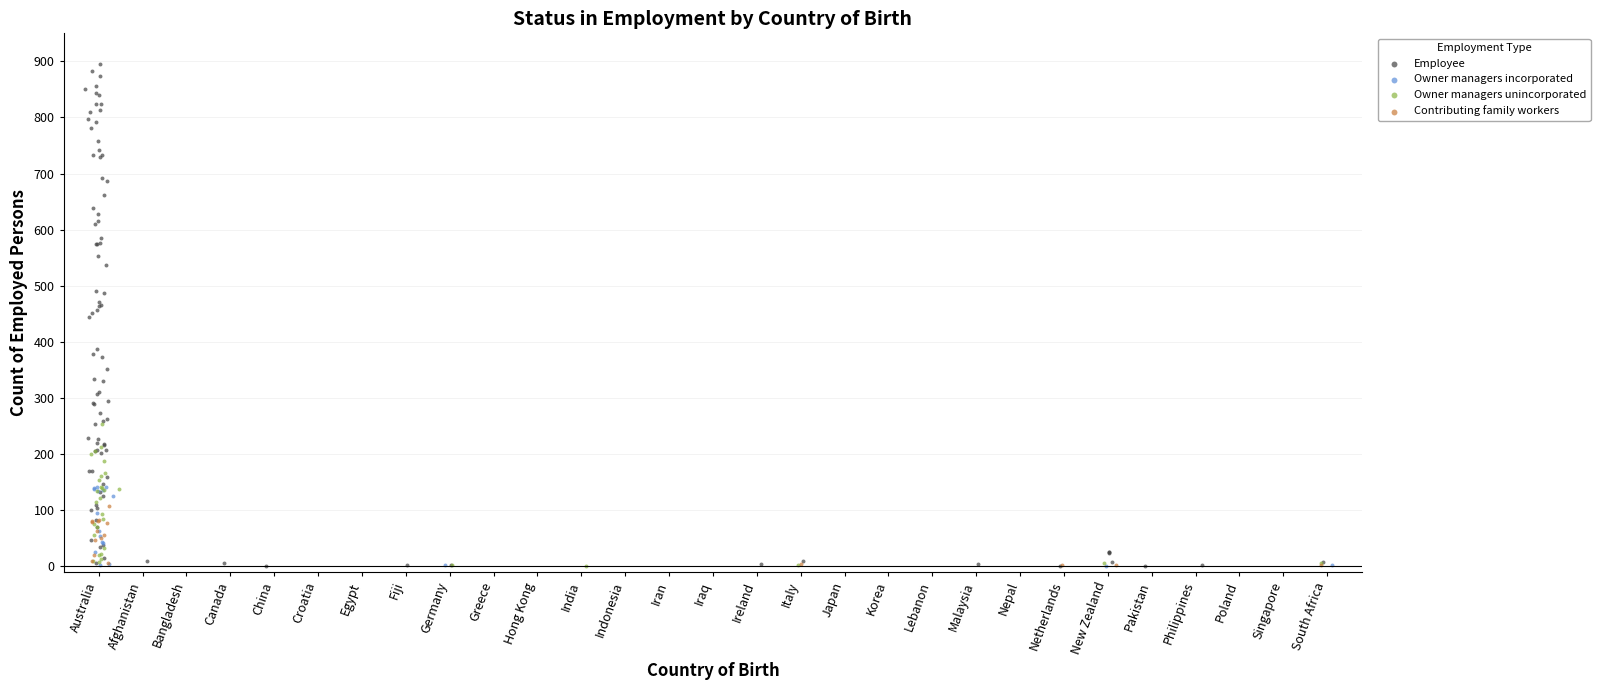

Which series has the widest spread of Y values?

Employee